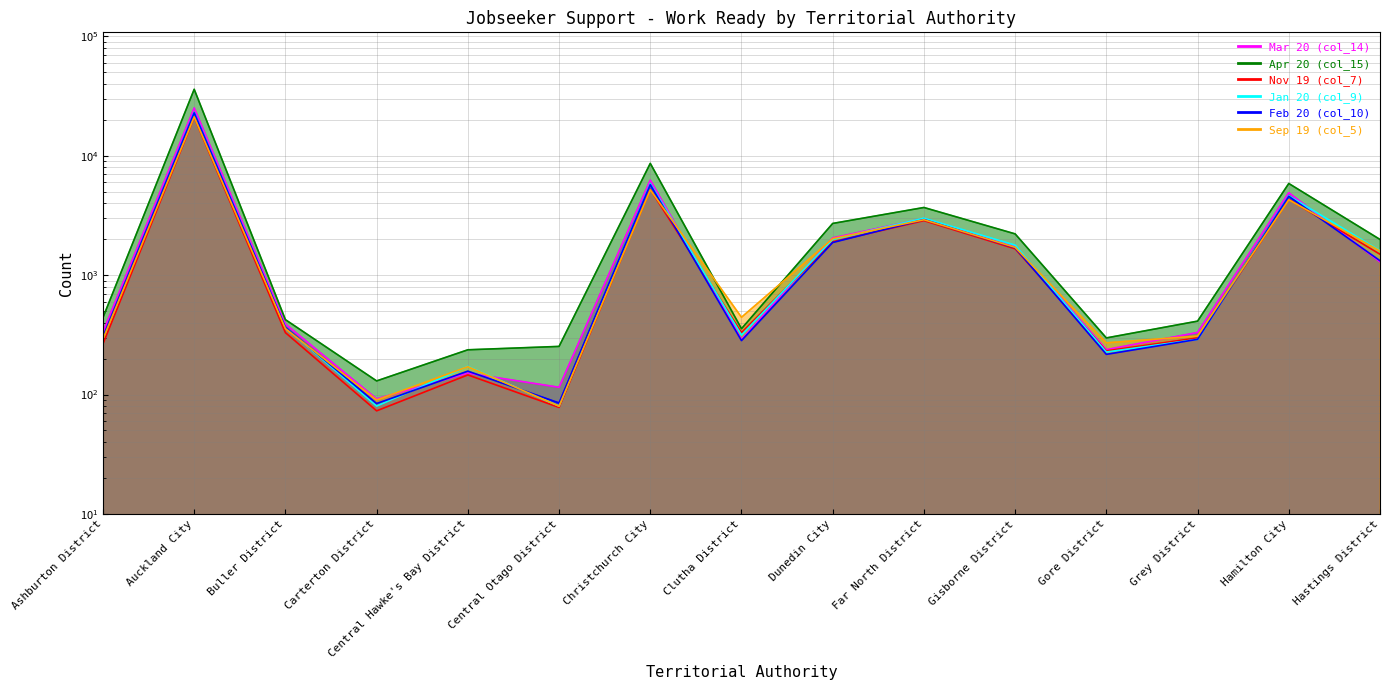

How many times do Nov 19 (col_7) and Mar 20 (col_14) cross each other?

3